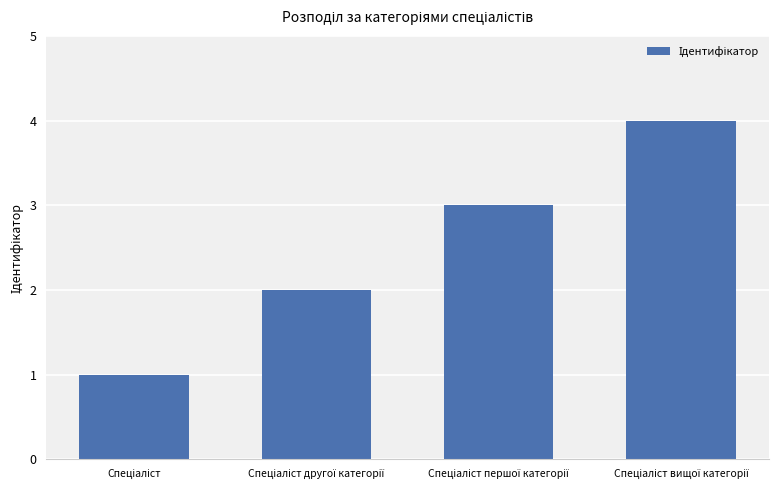

How many bars are there in total?

4